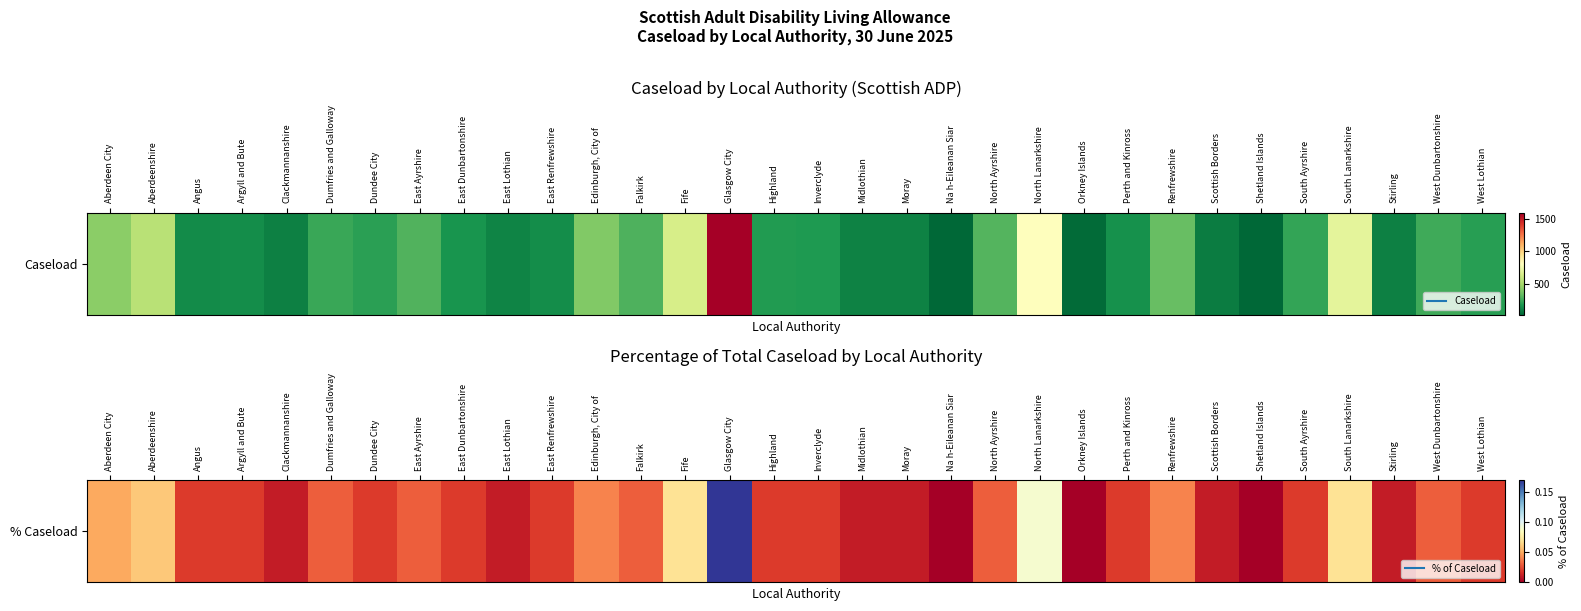

At which category does the chart reach its minimum across all series?

Na h-Eileanan Siar